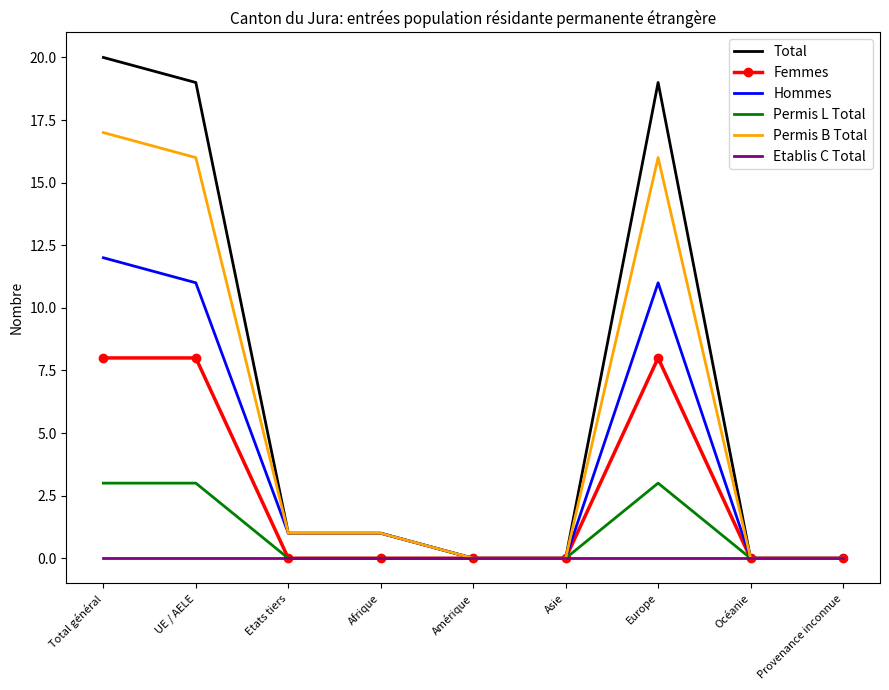

What position from the left is Provenance inconnue?

9